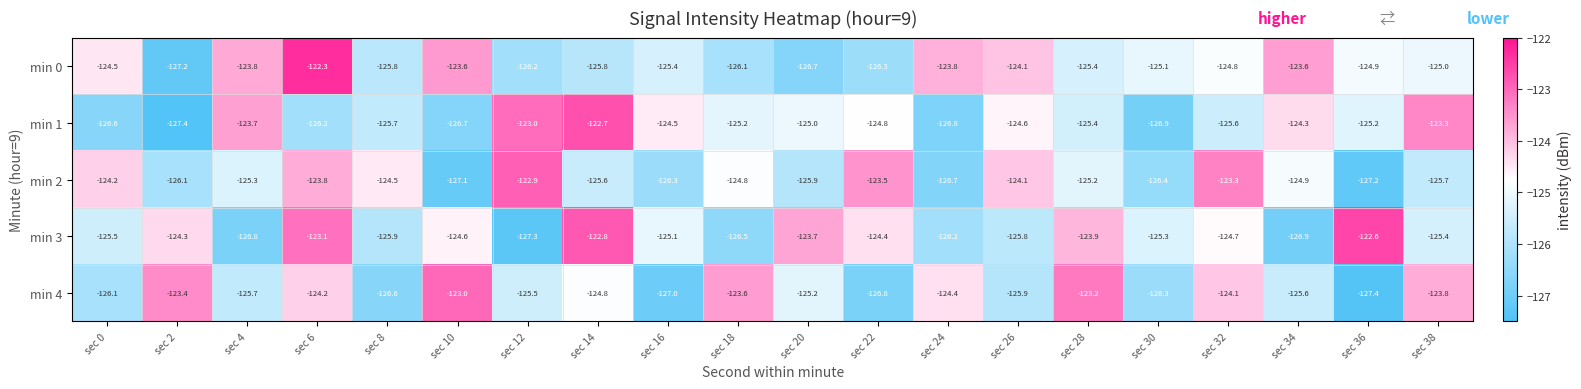

What is the greatest value displayed?

-122.3